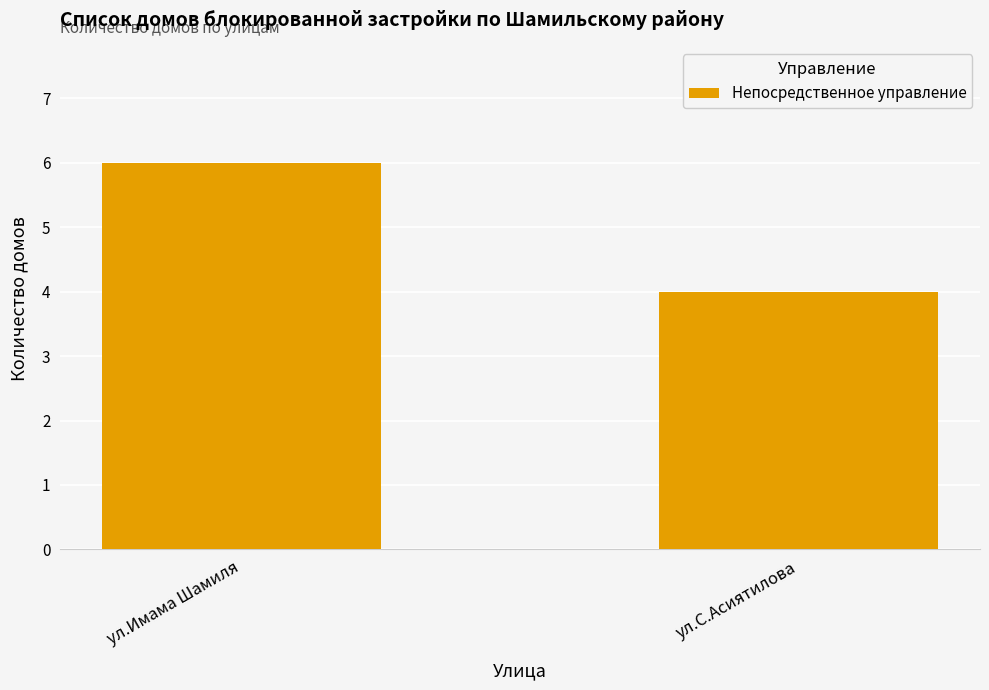

Is it true that the value at ул.С.Асиятилова is 6?

False